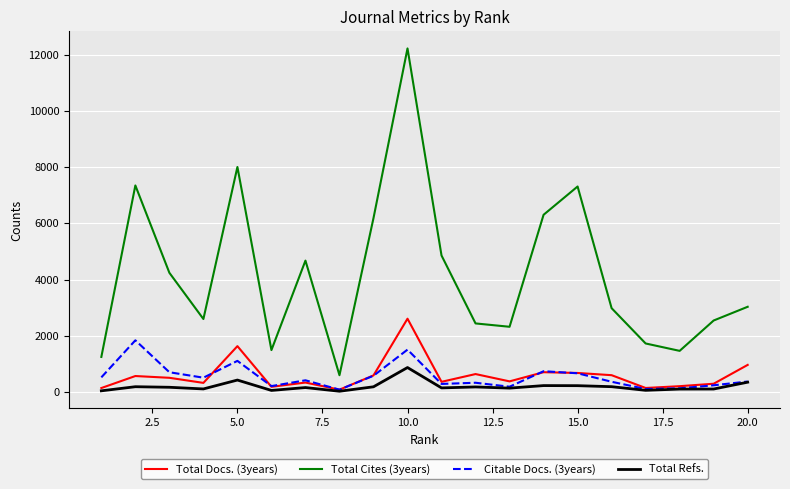

What is the minimum value shown in the chart?

27